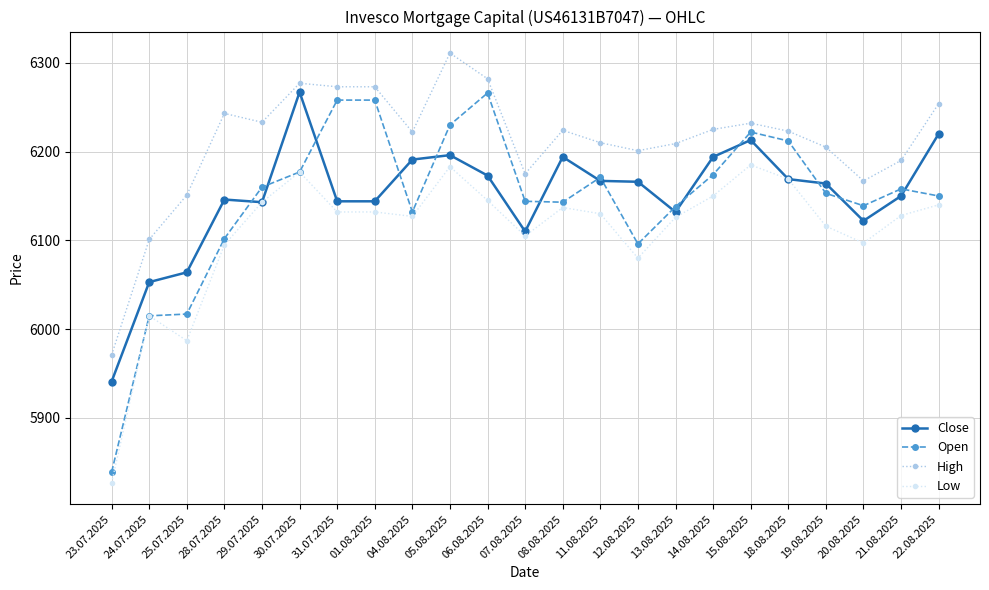

What is the difference between the maximum and minimum values in the High series?

340